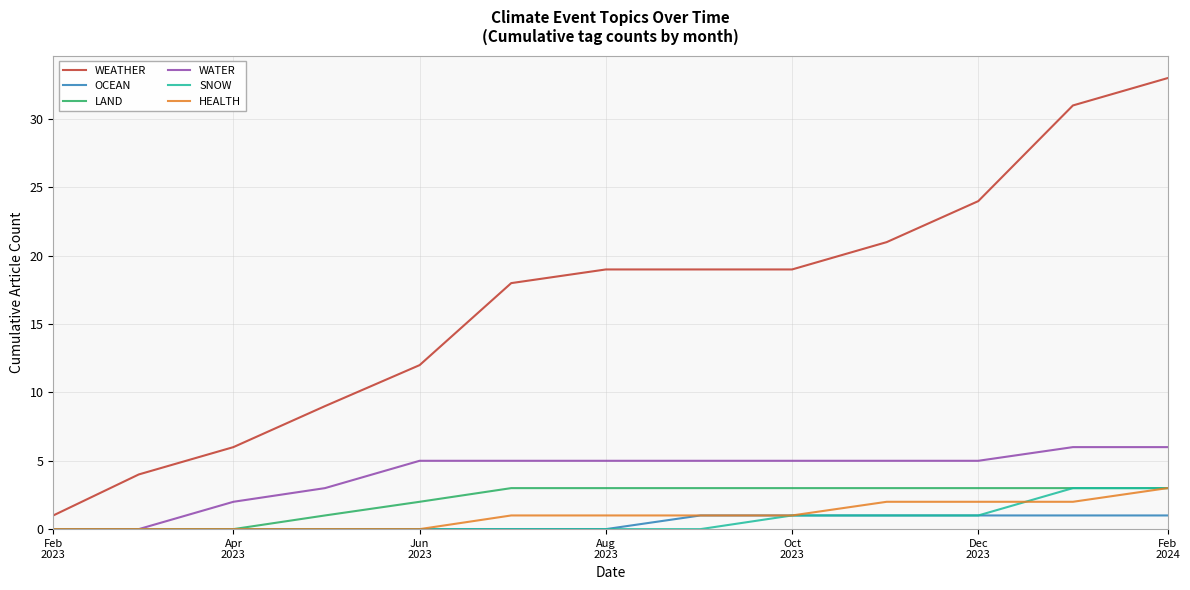

Reading right to left, what are all the values shown in this chart?

WEATHER: 33	31	24	21	19	19	19	18	12	9	6	4	1
OCEAN: 1	1	1	1	1	1	0	0	0	0	0	0	0
LAND: 3	3	3	3	3	3	3	3	2	1	0	0	0
WATER: 6	6	5	5	5	5	5	5	5	3	2	0	0
SNOW: 3	3	1	1	1	0	0	0	0	0	0	0	0
HEALTH: 3	2	2	2	1	1	1	1	0	0	0	0	0